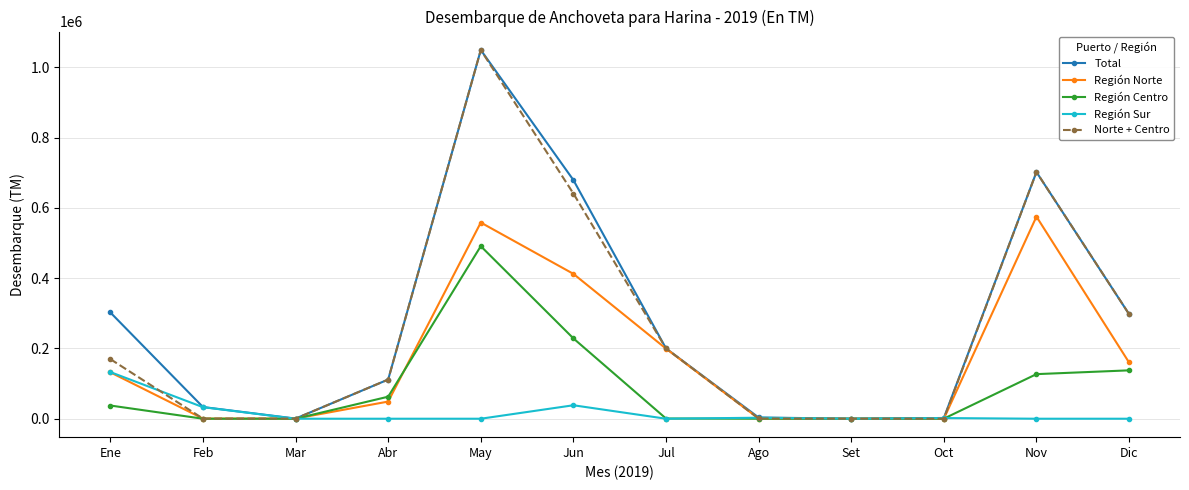

Is the value of Región Sur at Feb greater than the value of Total at Oct?

Yes